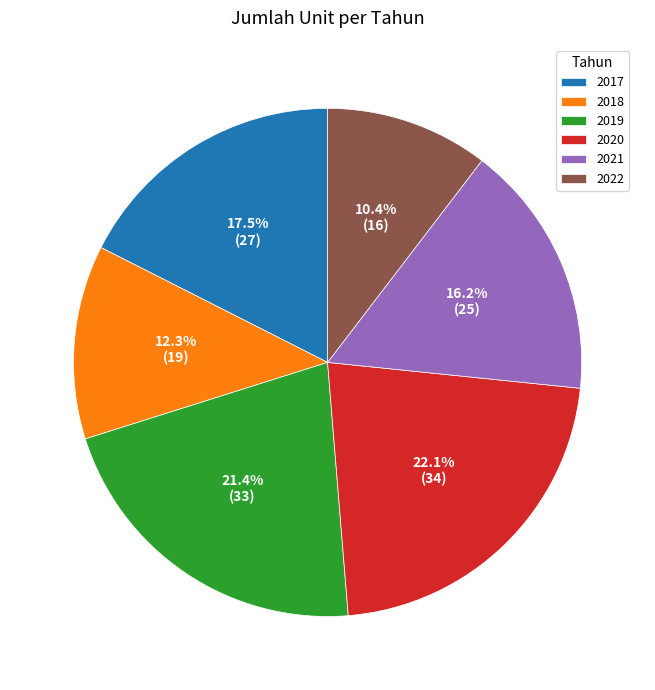

Does 2021 account for over 50% of the chart?

No